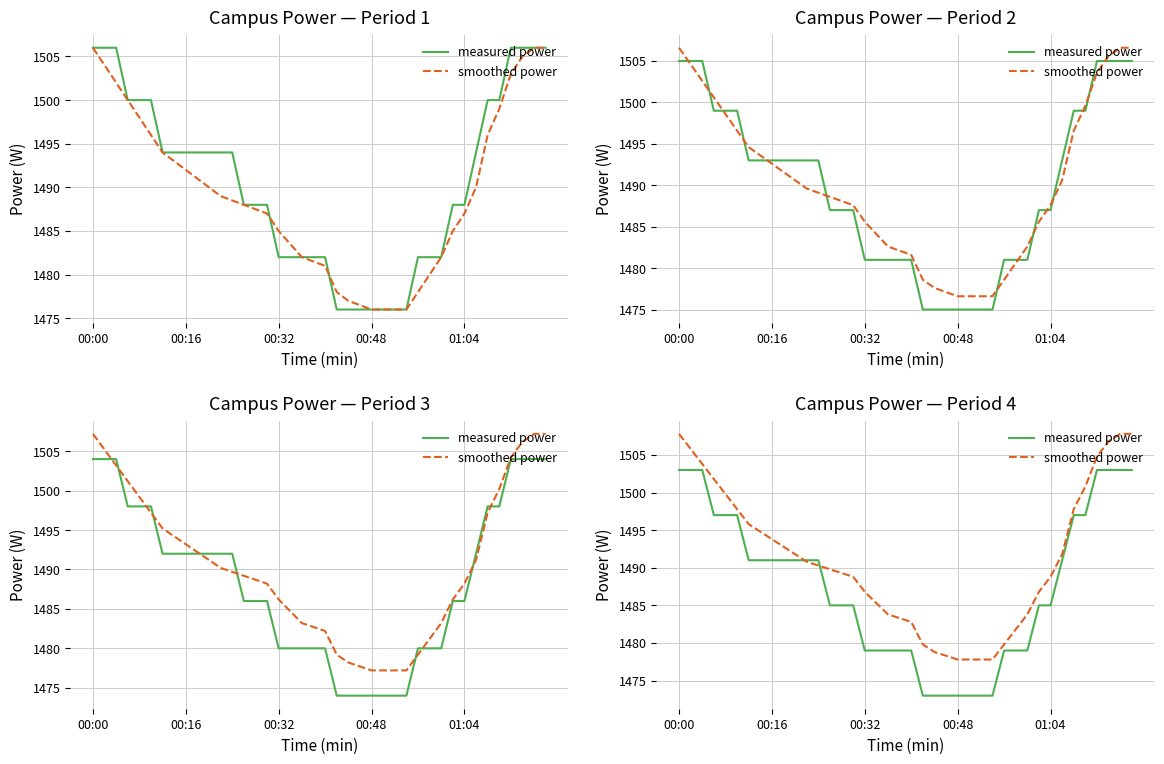

Which series has the widest spread of values?

measured power